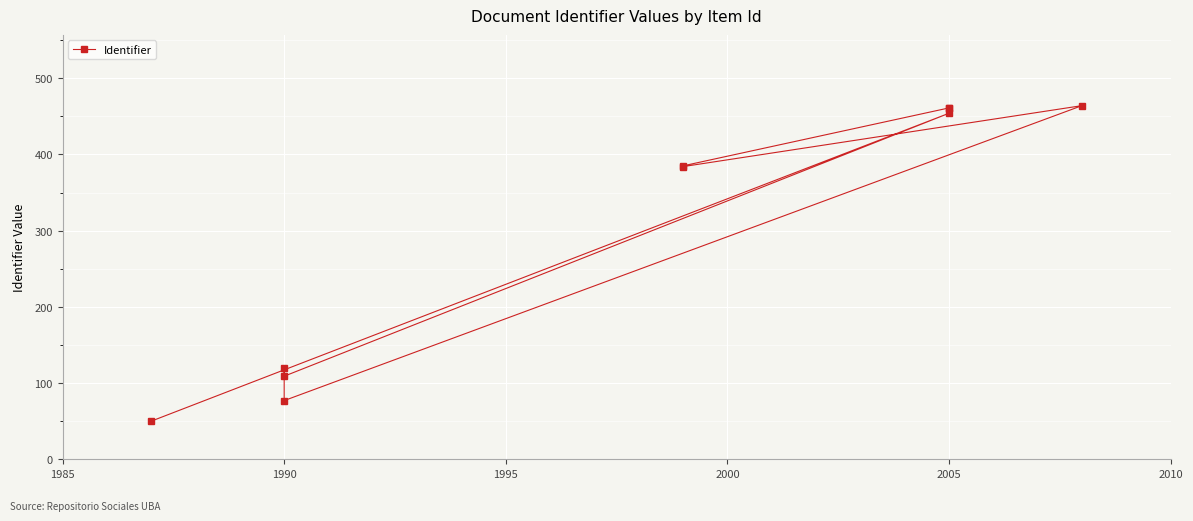

What is the smallest value displayed?

50